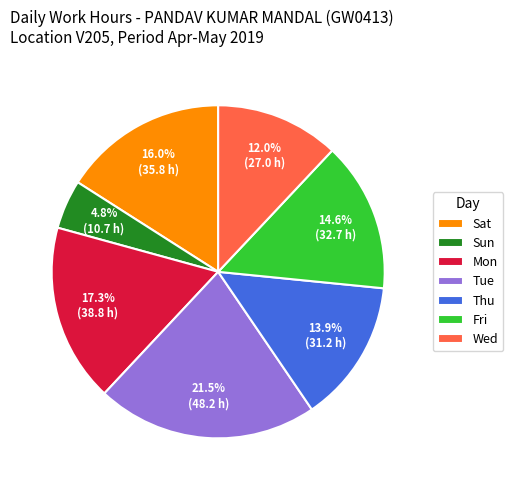

What is the ratio of the value at Thu to the value at Tue?

0.6